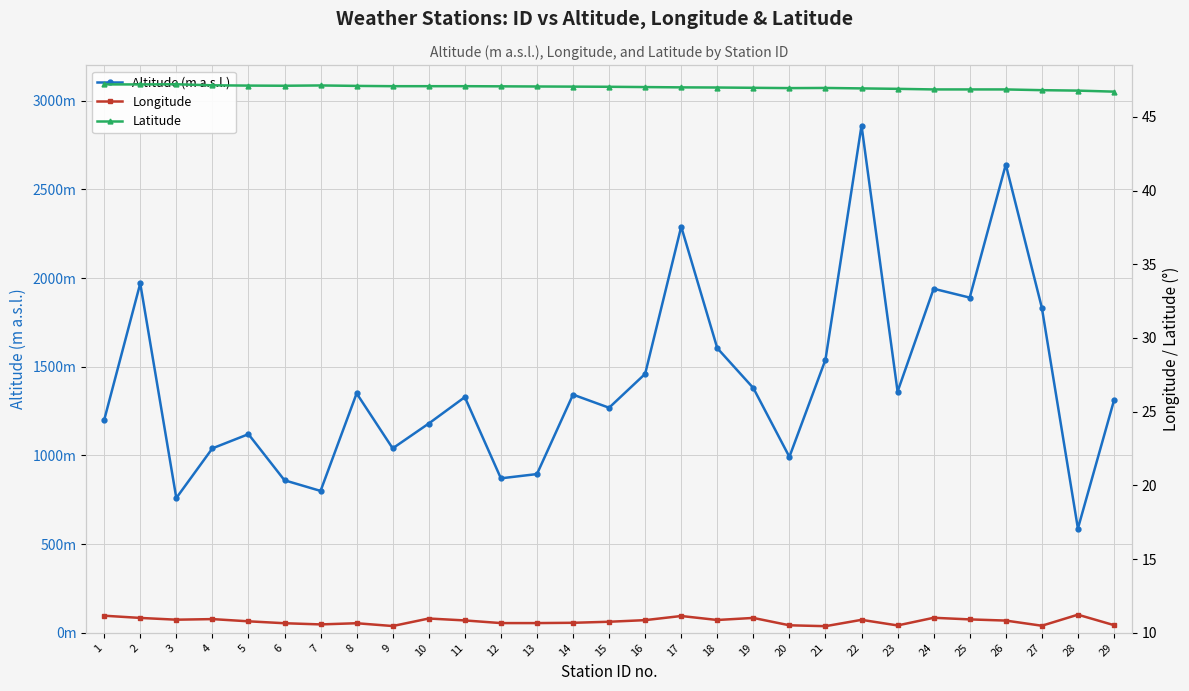

What are all the series names shown in the legend?

Altitude (m a.s.l.), Longitude, Latitude